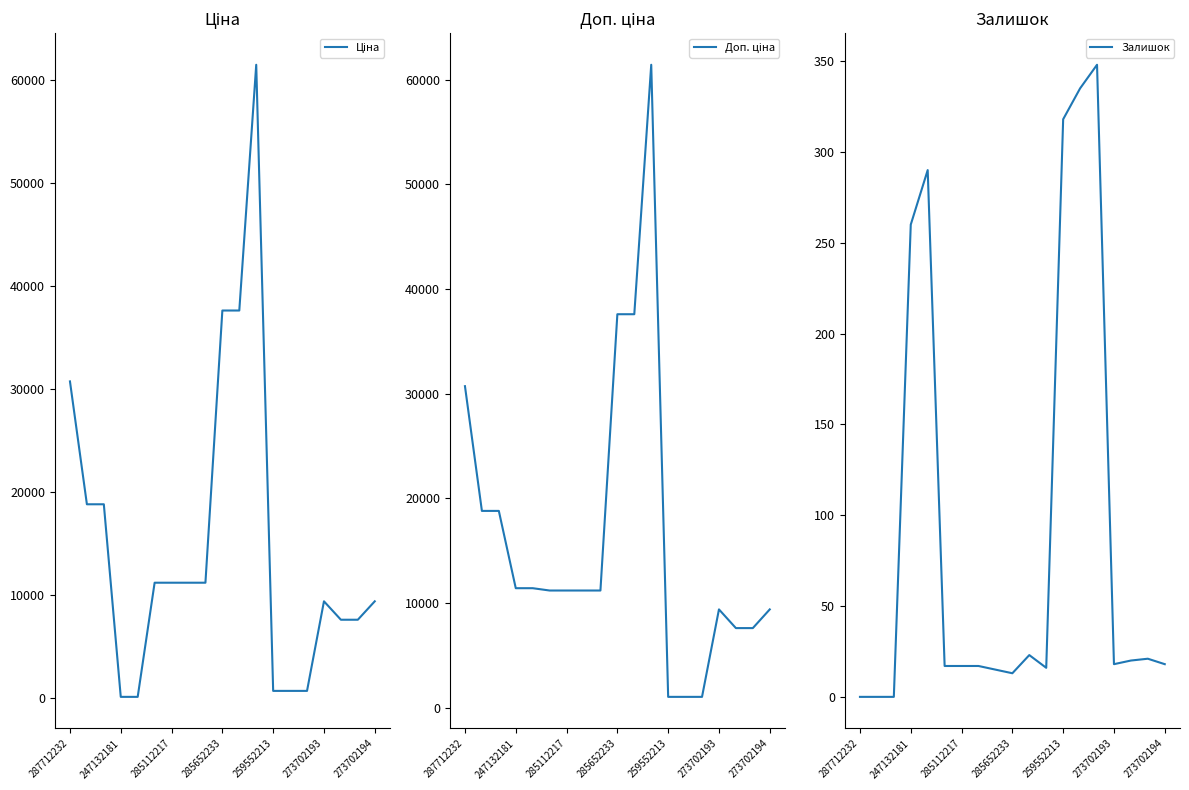

True or false: Залишок and Доп. ціна intersect in this chart.

False